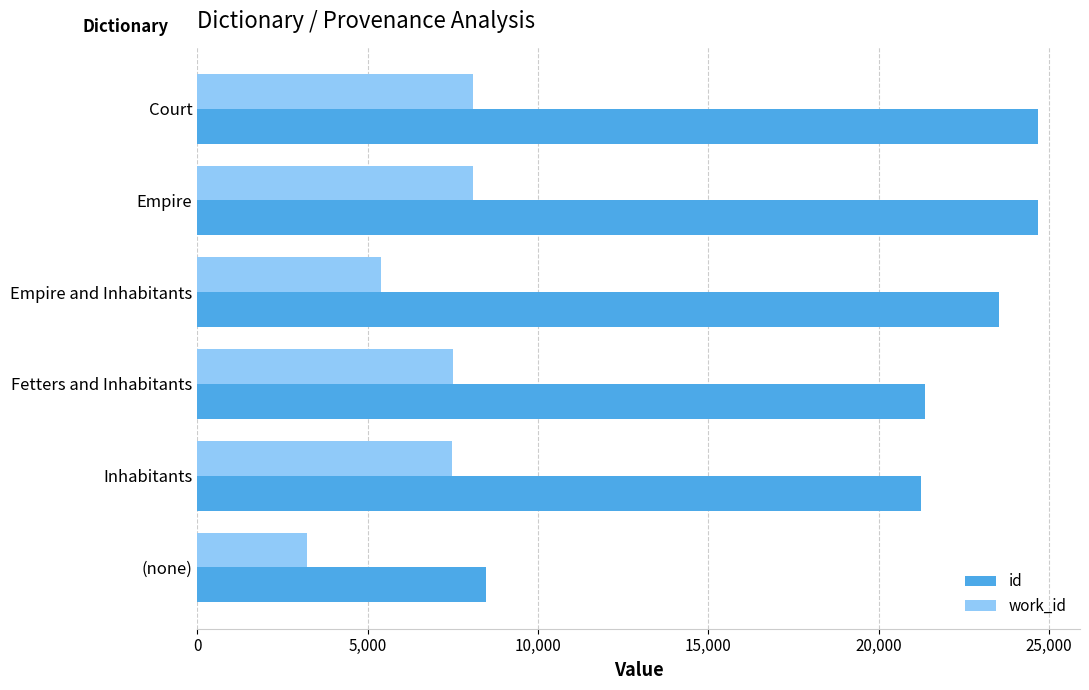

What value does the work_id series have at Inhabitants, to the nearest 50?

7500